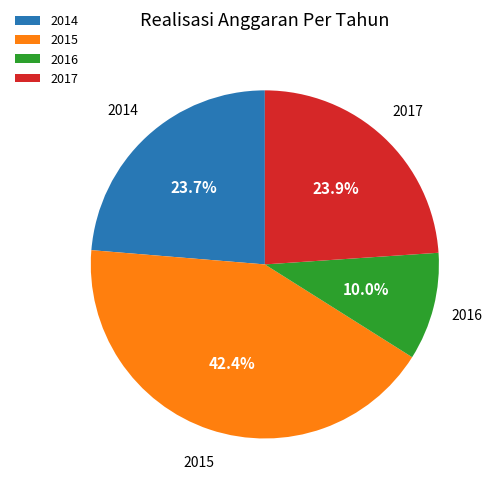

Does 2017 account for over 50% of the chart?

No